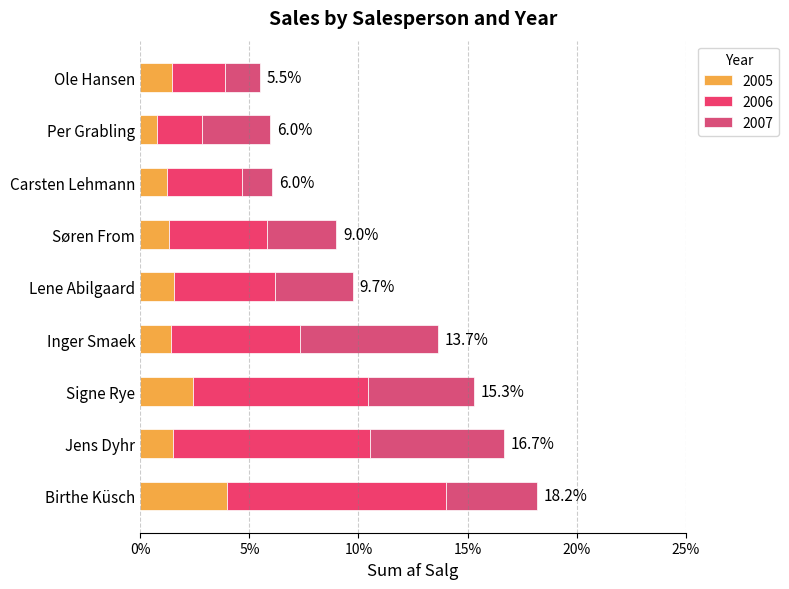

Rank the categories by 2006 value from lowest to highest.

Per Grabling, Ole Hansen, Carsten Lehmann, Søren From, Lene Abilgaard, Inger Smaek, Signe Rye, Jens Dyhr, Birthe Küsch